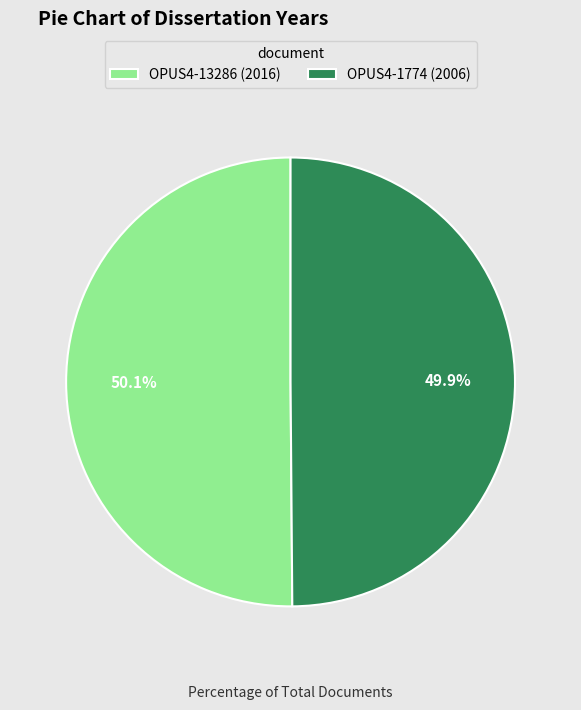

Is there any slice that represents more than half of the pie?

Yes